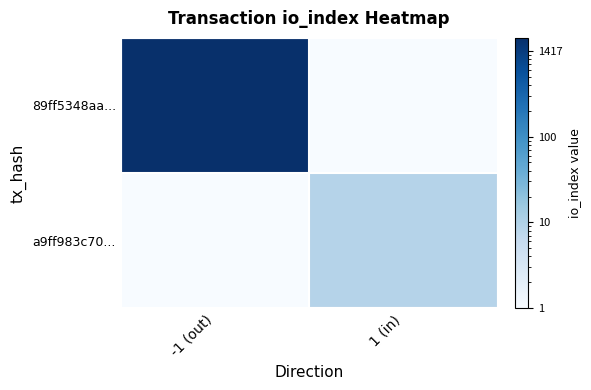

Which category has the lowest value across all series?

1 (in)